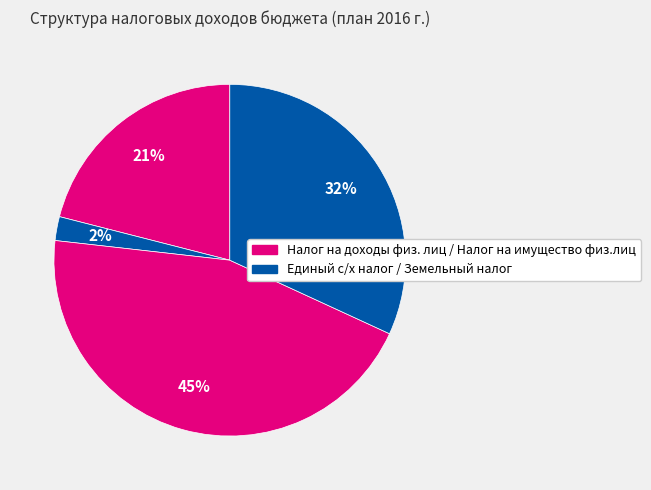

Count the number of slices in the pie.

4